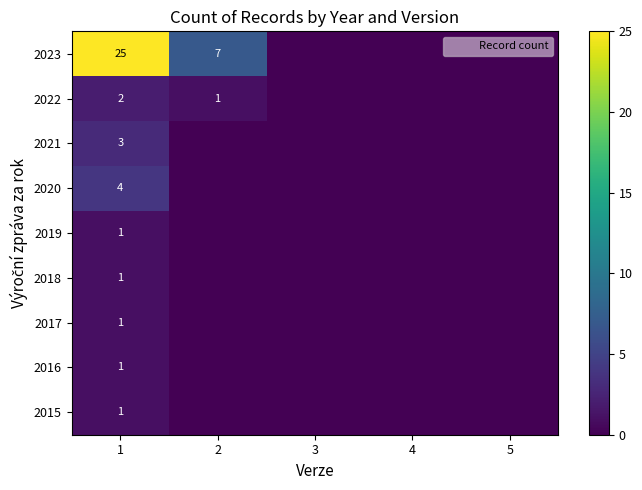

How many positive values does the 2018 series have?

1